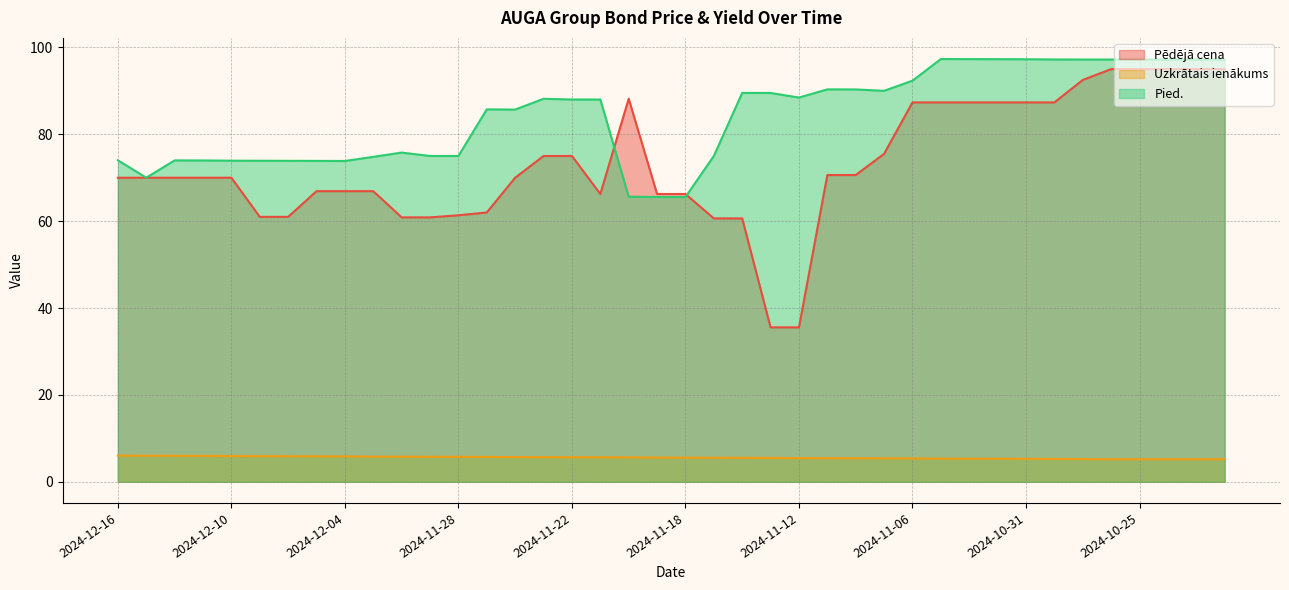

At how many categories does at least one series exceed 18?

40